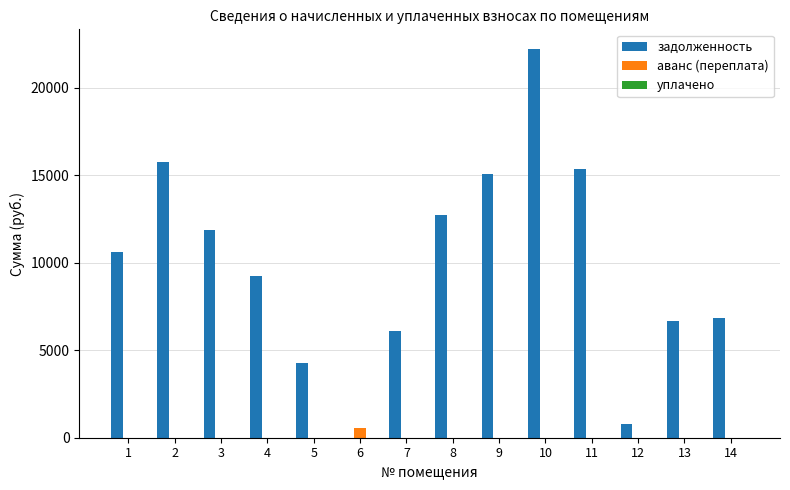

What is the total value across all series at 11?

15361.3